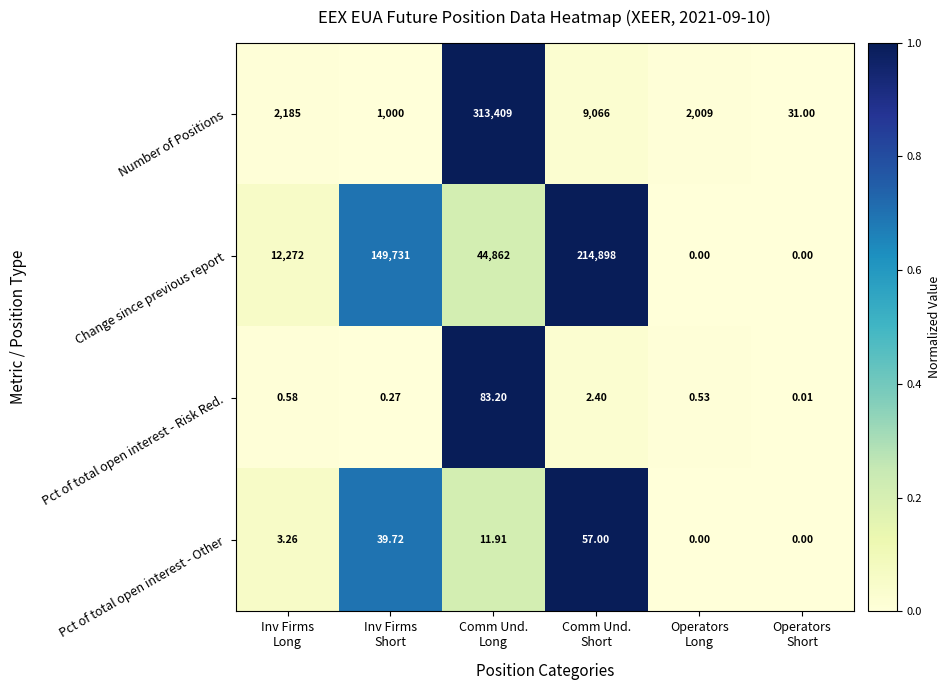

Which series has the widest spread of values?

Number of Positions